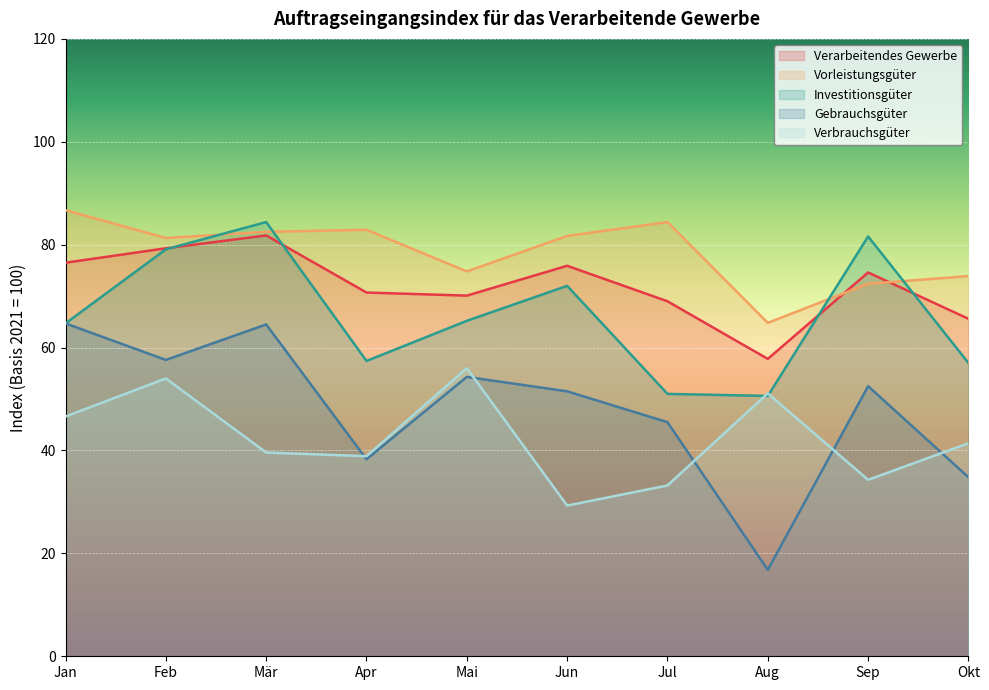

True or false: Verarbeitendes Gewerbe has a value of 84.7 at Aug.

False